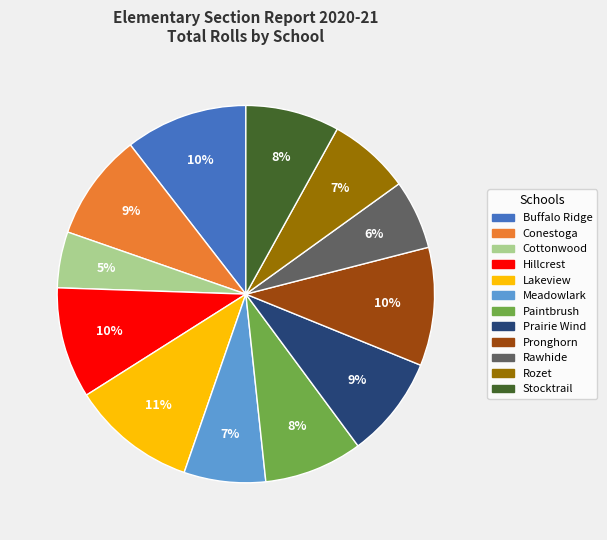

To the nearest percent, what is the average slice percentage?

8%